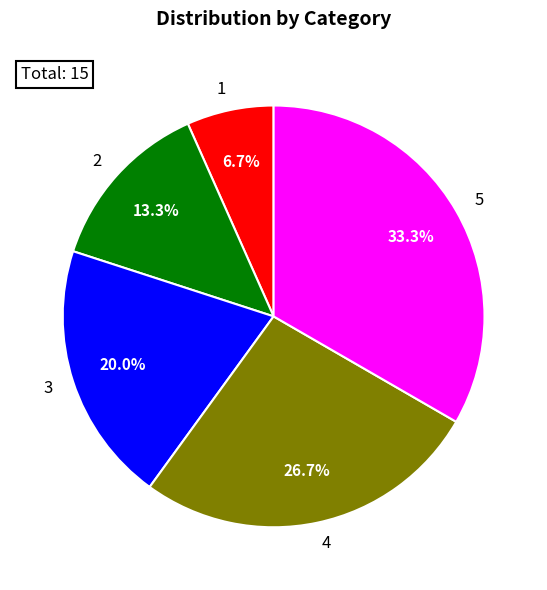

To the nearest percent, what is the difference between the largest and smallest slice percentages?

27%